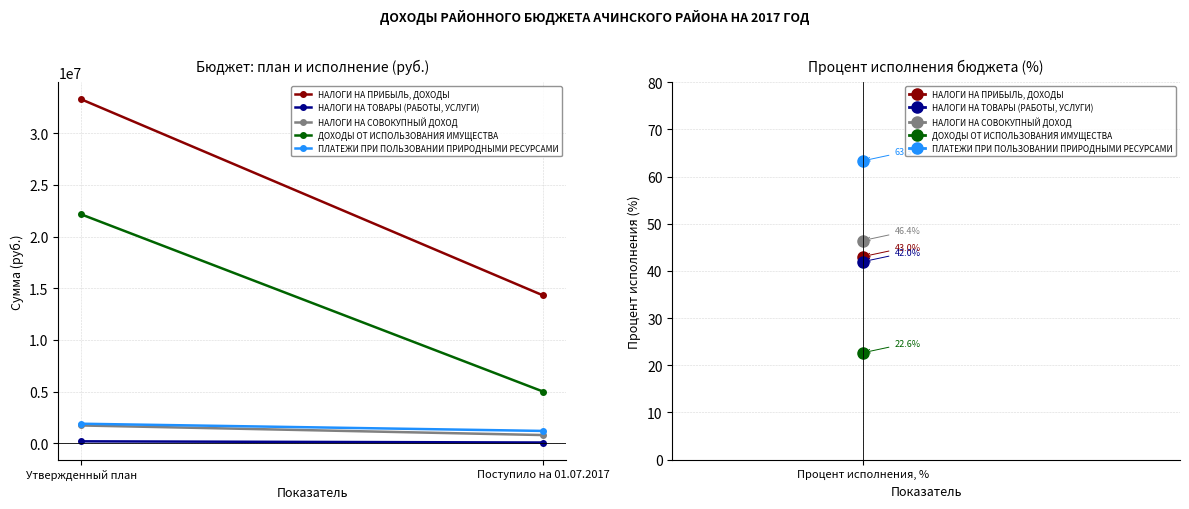

Rank the series by their maximum value, from highest to lowest.

НАЛОГИ НА ПРИБЫЛЬ, ДОХОДЫ, ДОХОДЫ ОТ ИСПОЛЬЗОВАНИЯ ИМУЩЕСТВА, ПЛАТЕЖИ ПРИ ПОЛЬЗОВАНИИ ПРИРОДНЫМИ РЕСУРСАМИ, НАЛОГИ НА СОВОКУПНЫЙ ДОХОД, НАЛОГИ НА ТОВАРЫ (РАБОТЫ, УСЛУГИ)